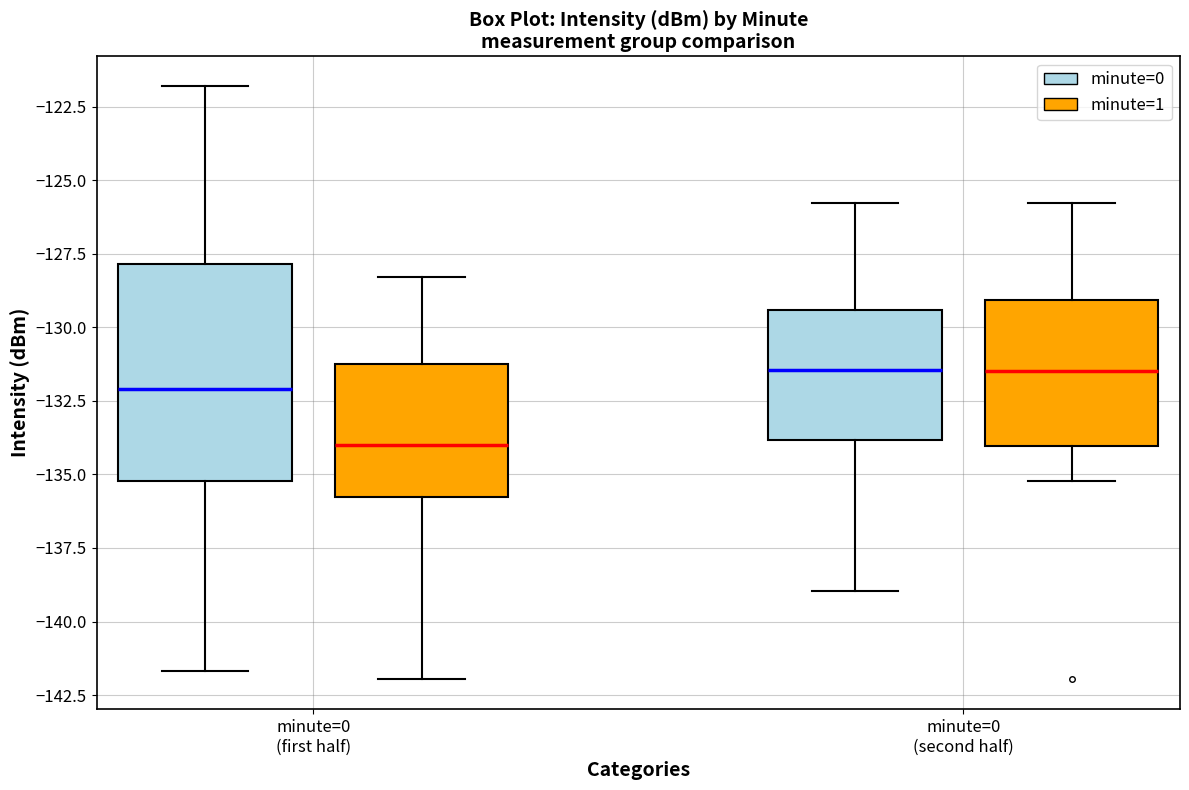

Reading left to right, read every box against the y-axis: the position of its median line, the range the box covers, and the ends of its whiskers. The values are not printed on the chart, so give them approximately, as read against the axis.

minute=0 (first half) (minute=0): median -132.0, box -135.0 to -128.0, whiskers -141.5 to -122.0
minute=0 (first half) (minute=1): median -134.0, box -136.0 to -131.0, whiskers -142.0 to -128.5
minute=0 (second half) (minute=0): median -131.5, box -134.0 to -129.5, whiskers -139.0 to -126.0
minute=0 (second half) (minute=1): median -131.5, box -134.0 to -129.0, whiskers -135.0 to -126.0